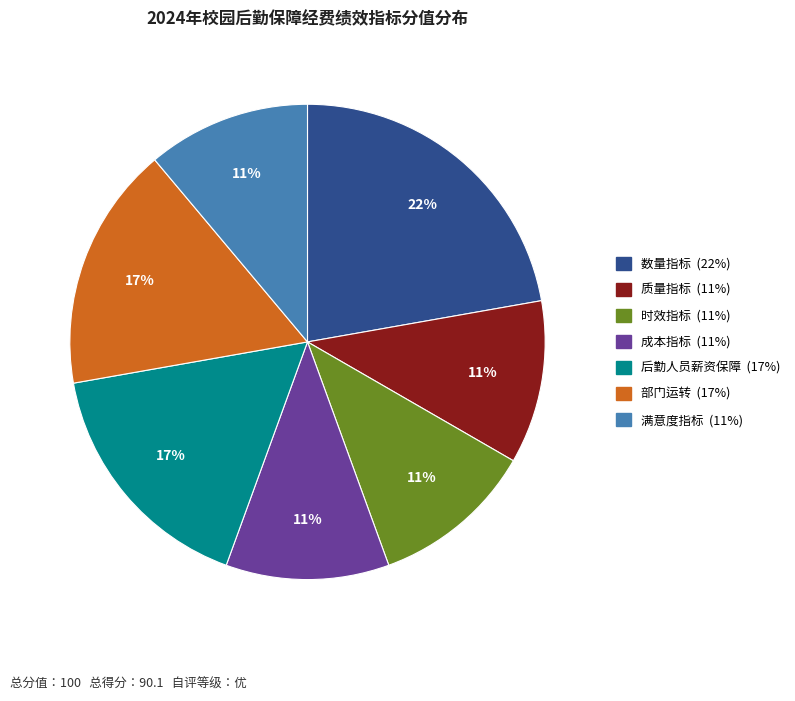

Count the number of slices in the pie.

7